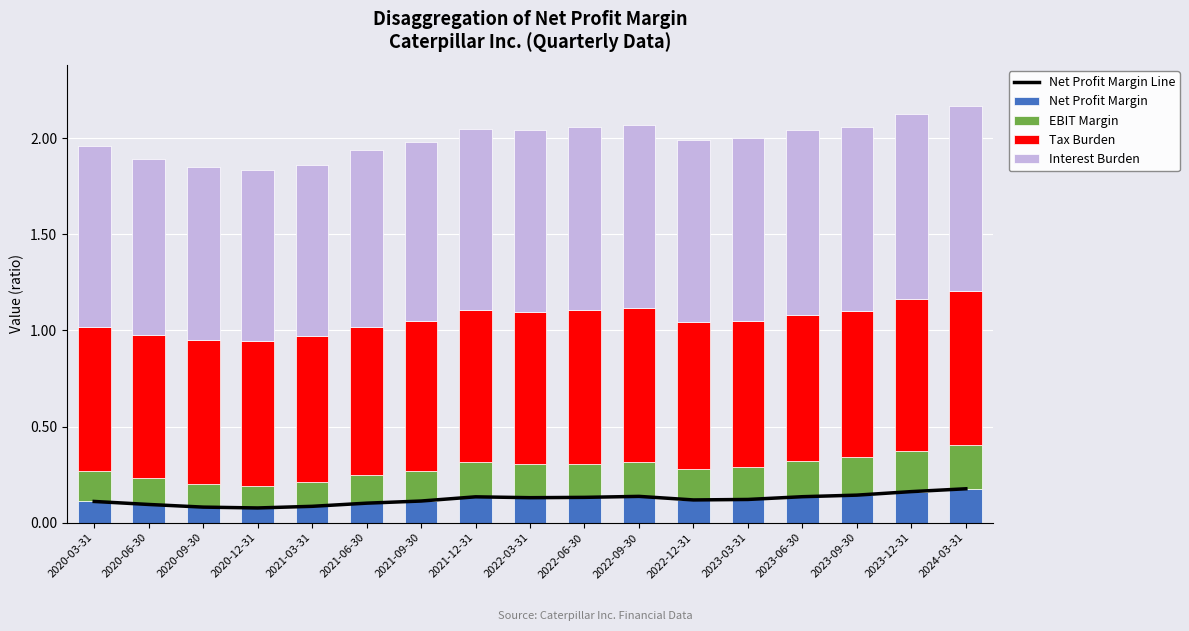

What is the difference between the highest and lowest values at 2022-12-31?

0.8